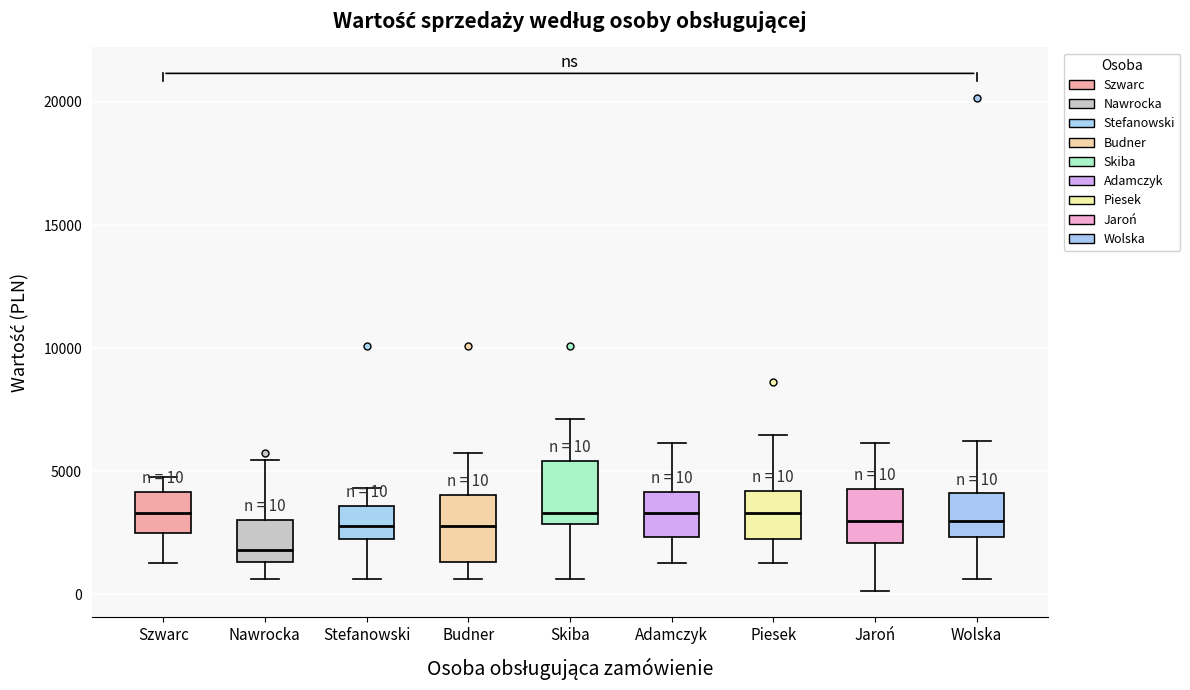

Which box's median line is the lowest?

Nawrocka